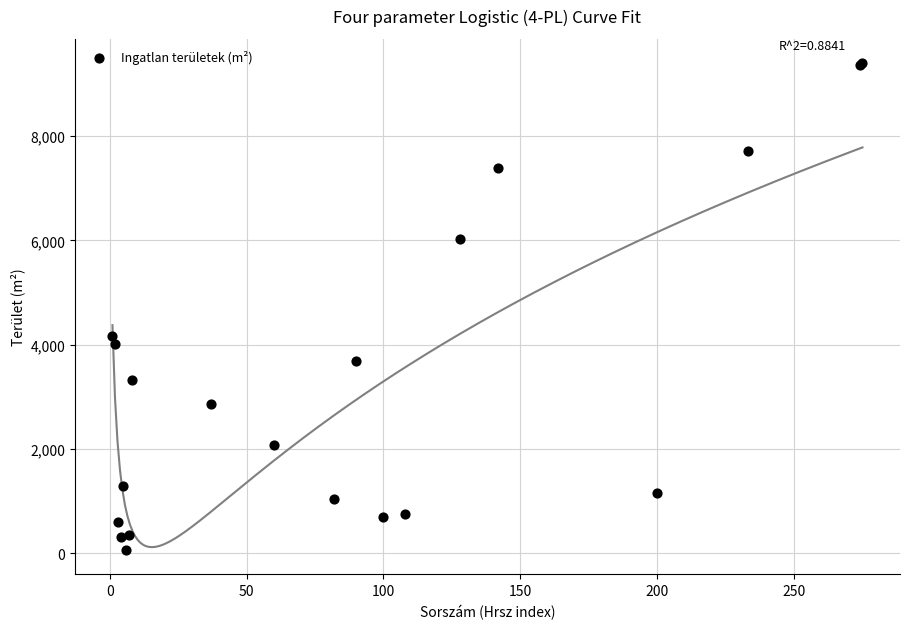

What Y value in the scatter plot is closest to 4730?

4162